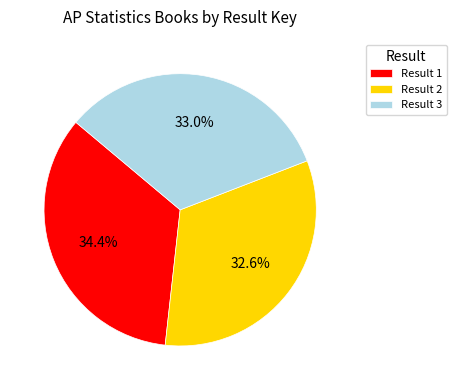

To the nearest percent, what is the difference between the largest and smallest slice percentages?

2%